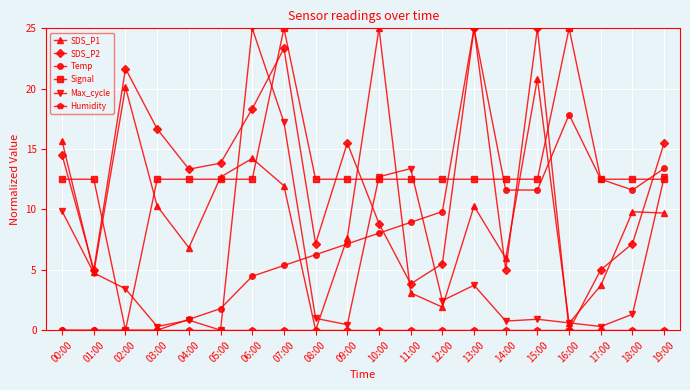

Which category has the lowest value in the SDS_P1 series?

08:00